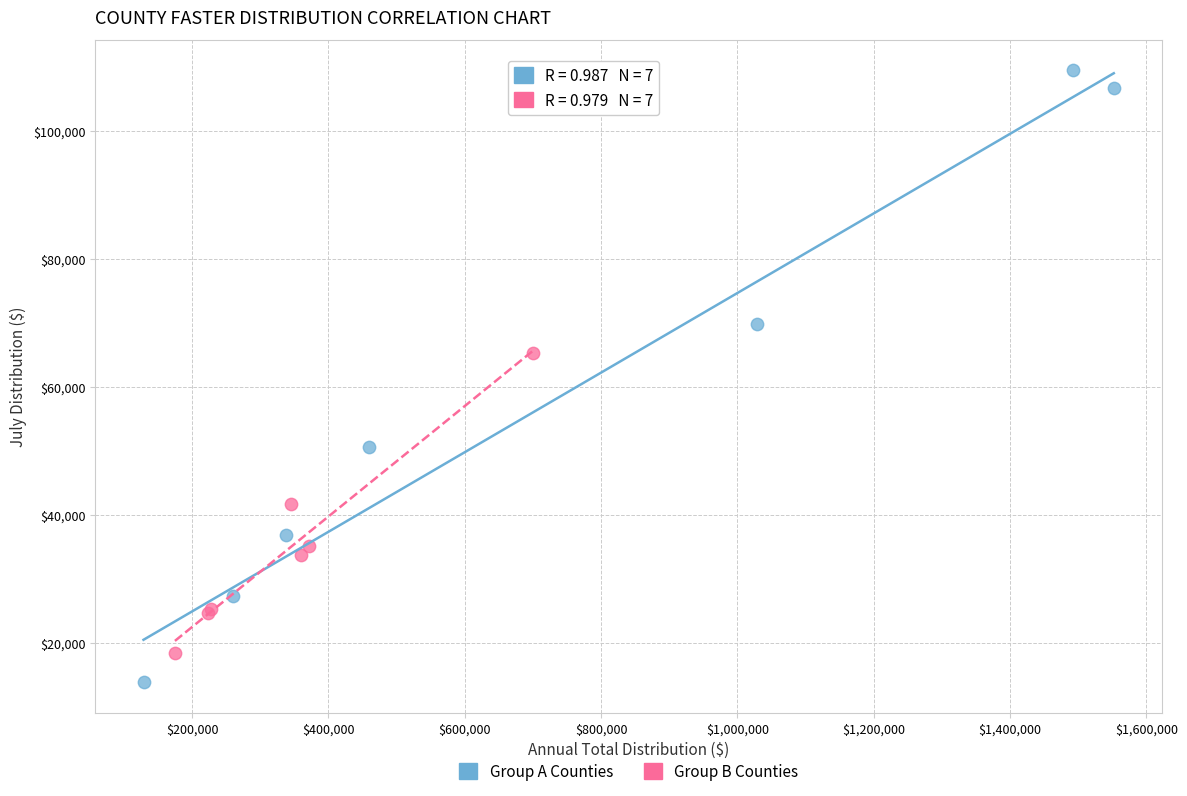

Which series has the largest Y range (max minus min)?

Group A Counties